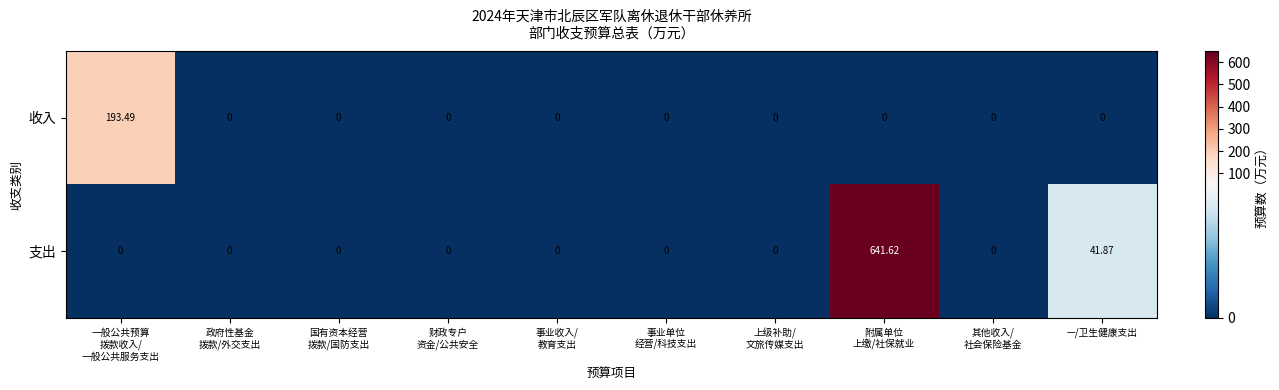

List the series in order of their peak value, highest first.

支出, 收入